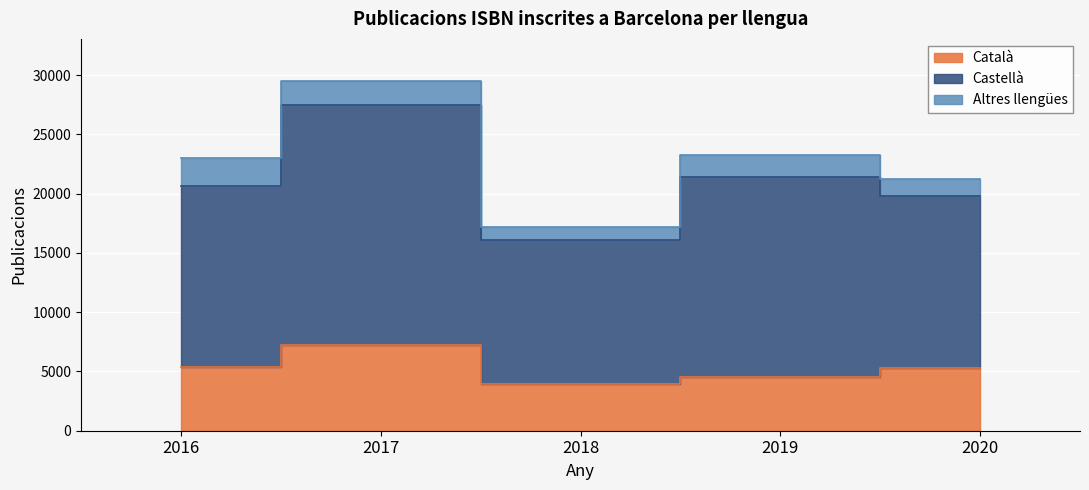

Which label corresponds to the smallest value in the chart?

2018